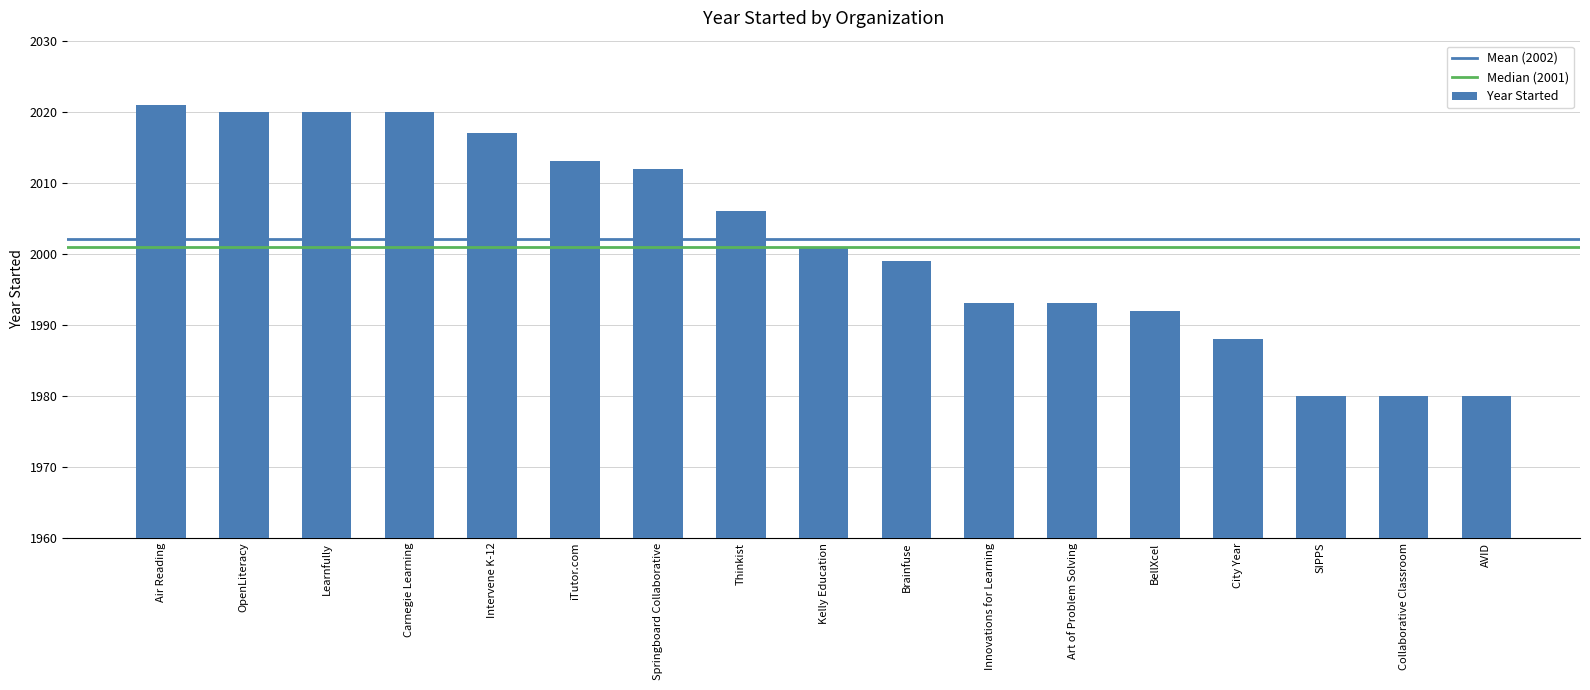

The value at Air Reading is 2861. True or false?

False